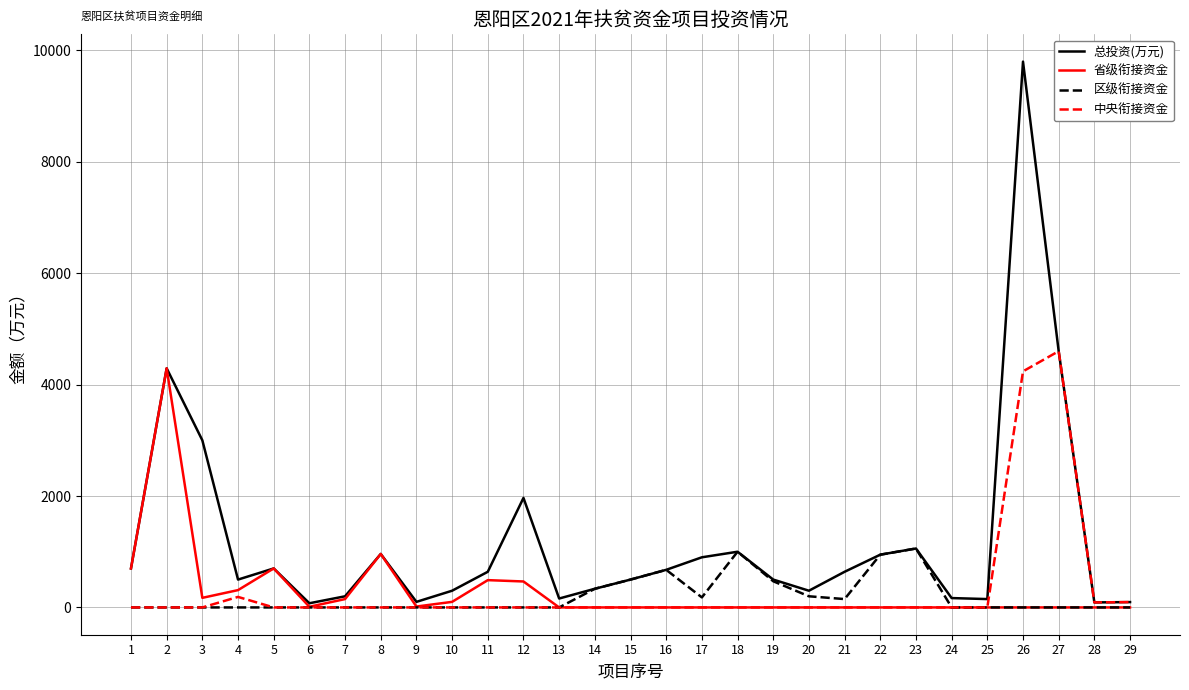

How many lines are shown in the chart?

4